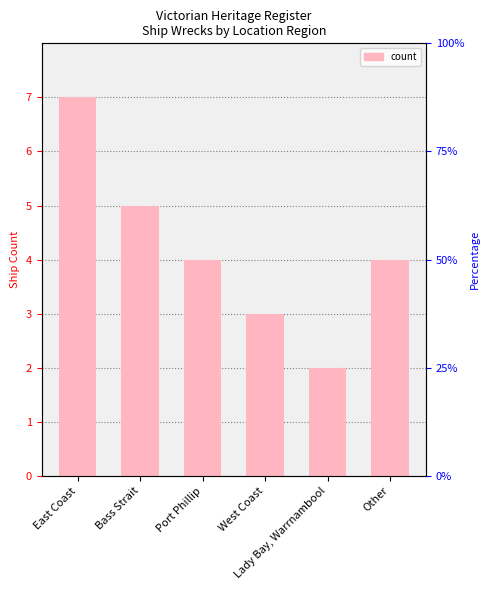

Are the bars horizontal?

No